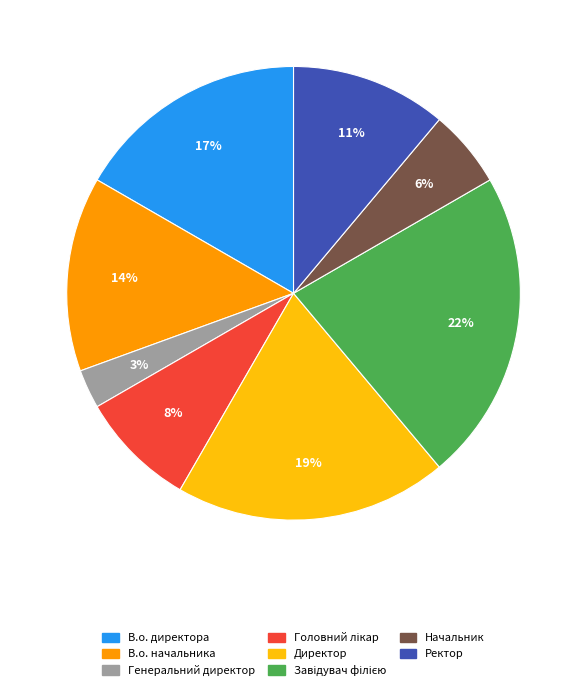

Is it true that В.о. начальника is 22% of the pie?

False